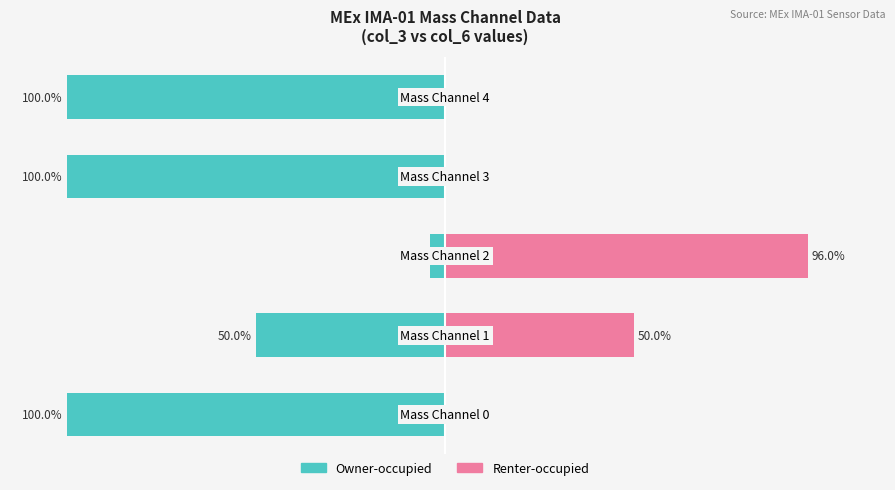

What is the sum of all Owner-occupied values?

-354